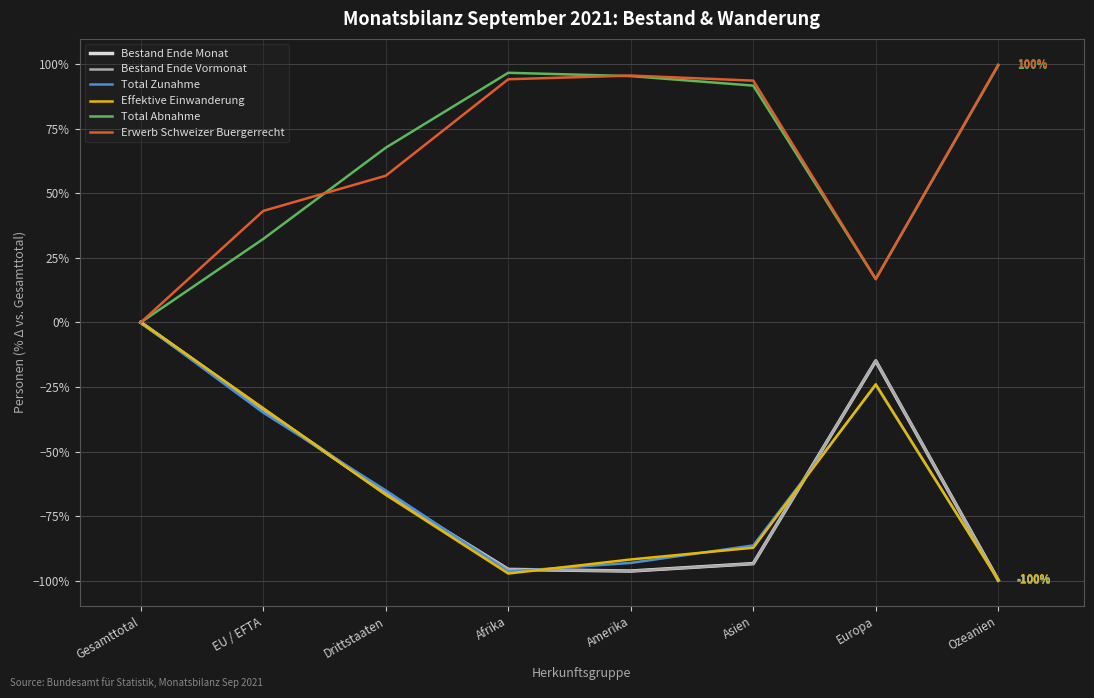

True or false: Total Abnahme has a value of 99.5 at Ozeanien.

True